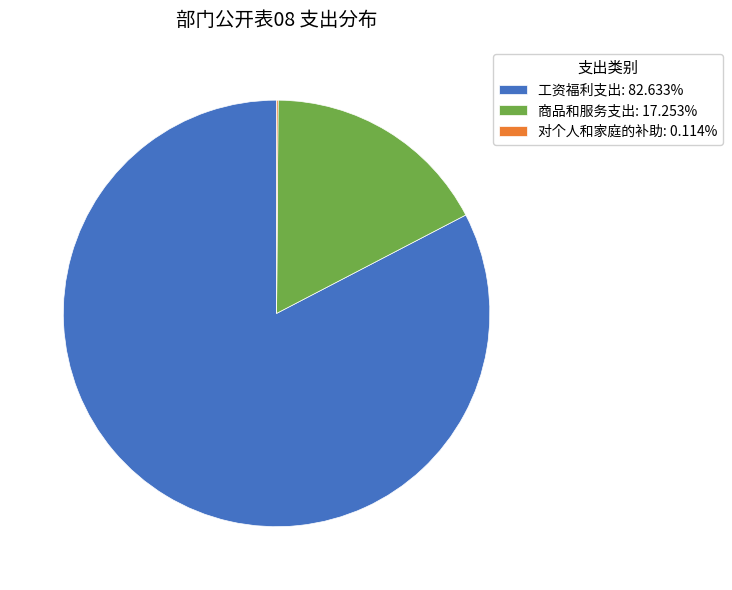

Is it true that 商品和服务支出 is 17% of the pie?

True